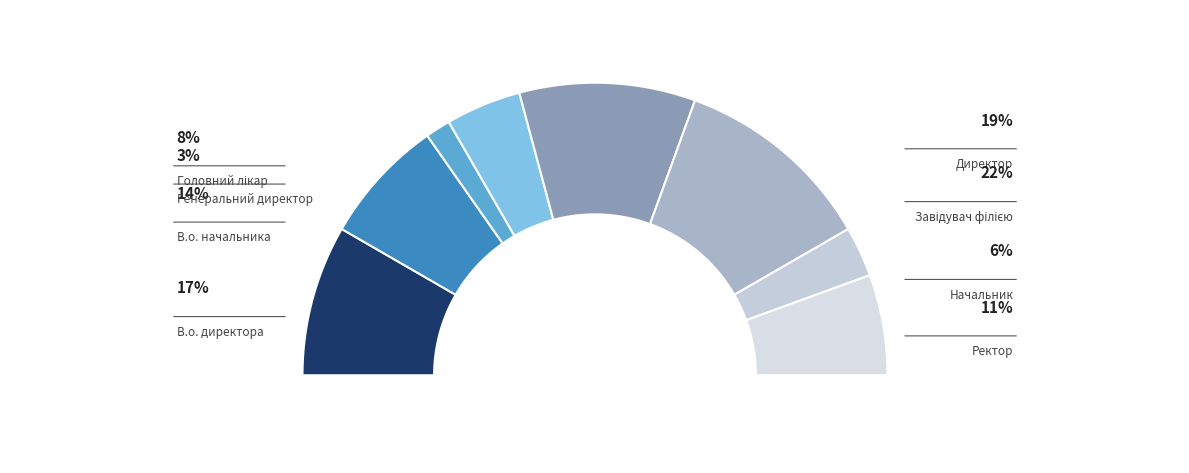

How many segments does this pie chart have?

8